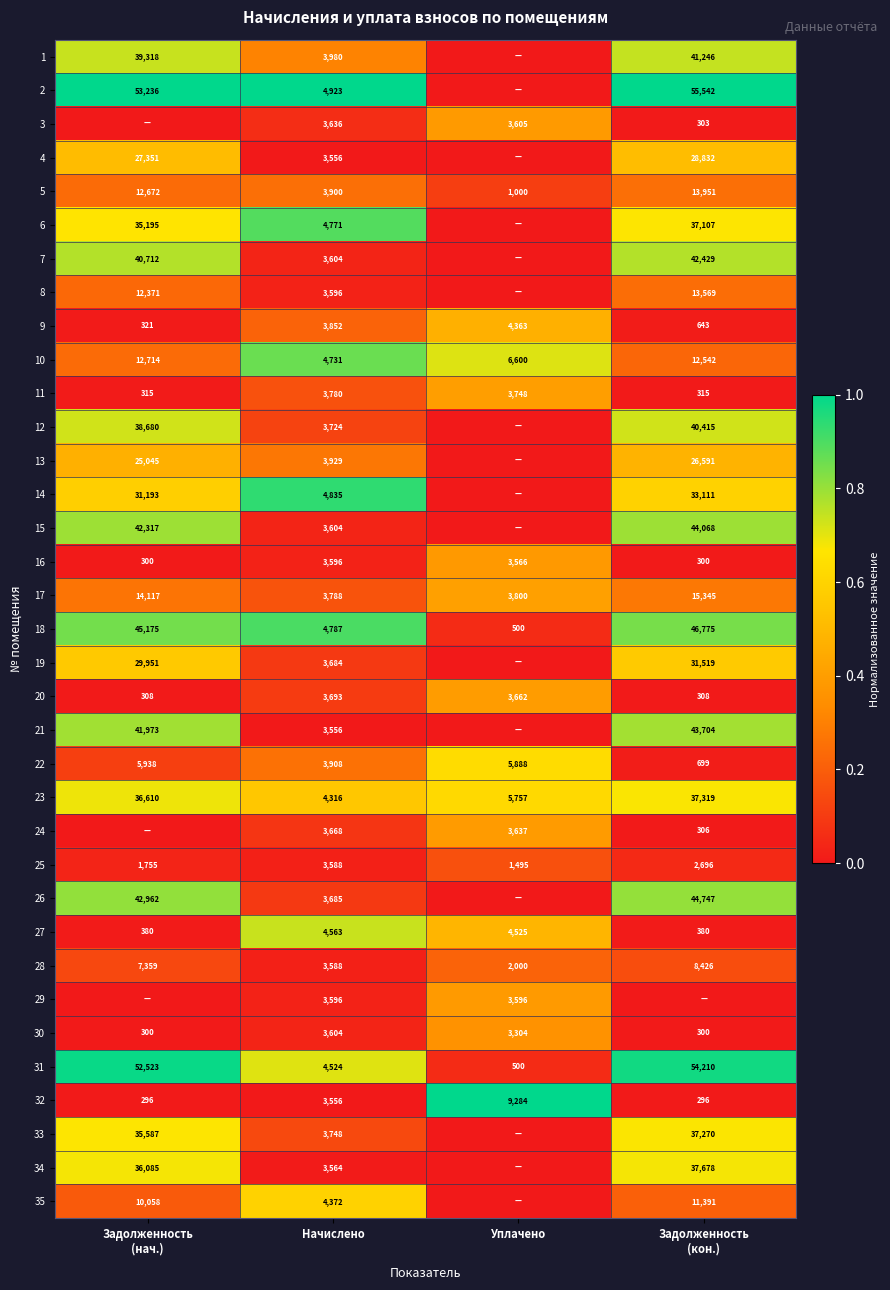

True or false: 27 has a value of 4563 at Начислено.

True